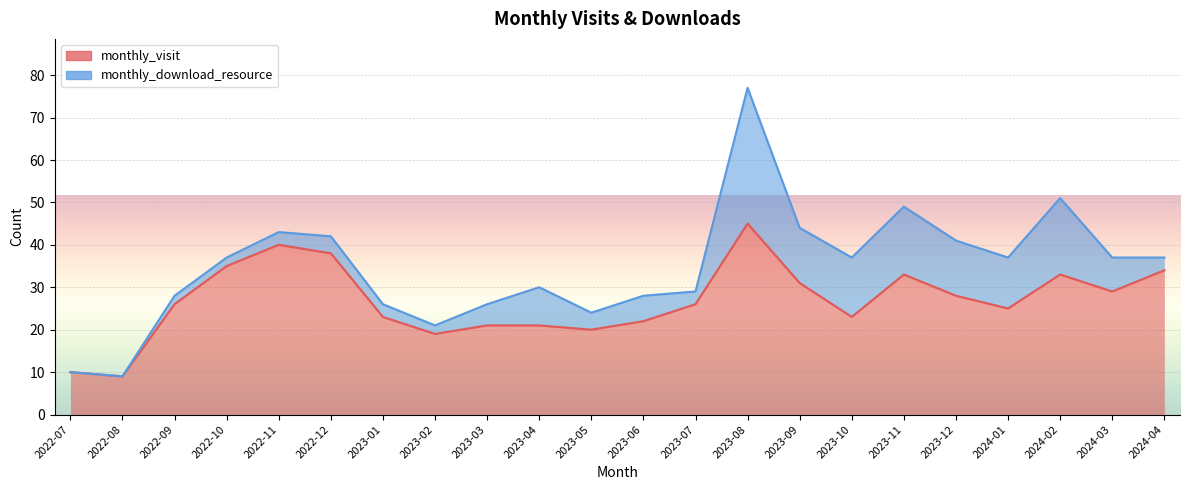

What is the difference between the second highest and second lowest values?

30